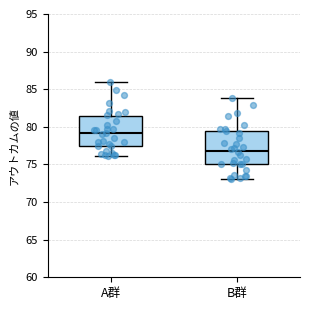

Reading left to right, transcribe this box plot: for each box, give where its median line is, the range the box spans, and where its two whiskers end, as read against the y-axis. The values are not printed on the chart, so give them approximately, as read against the axis.

A群: median 79.0, box 77.5 to 81.5, whiskers 76.0 to 86.0
B群: median 77.0, box 75.0 to 79.5, whiskers 73.0 to 84.0